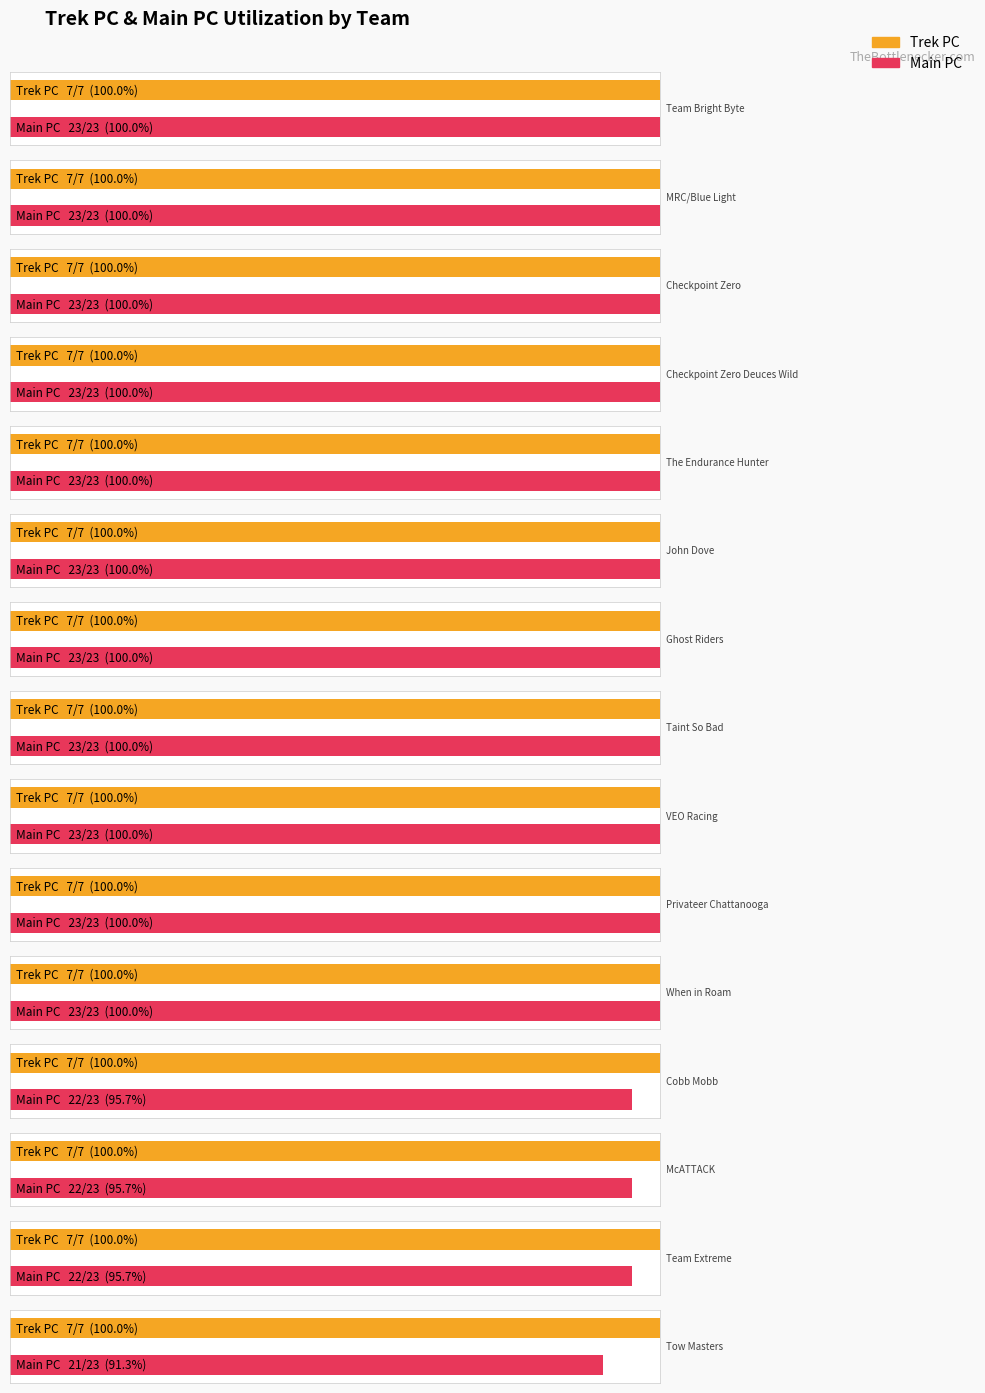

The Main PC series shows 23 at Taint So Bad. True or false?

True